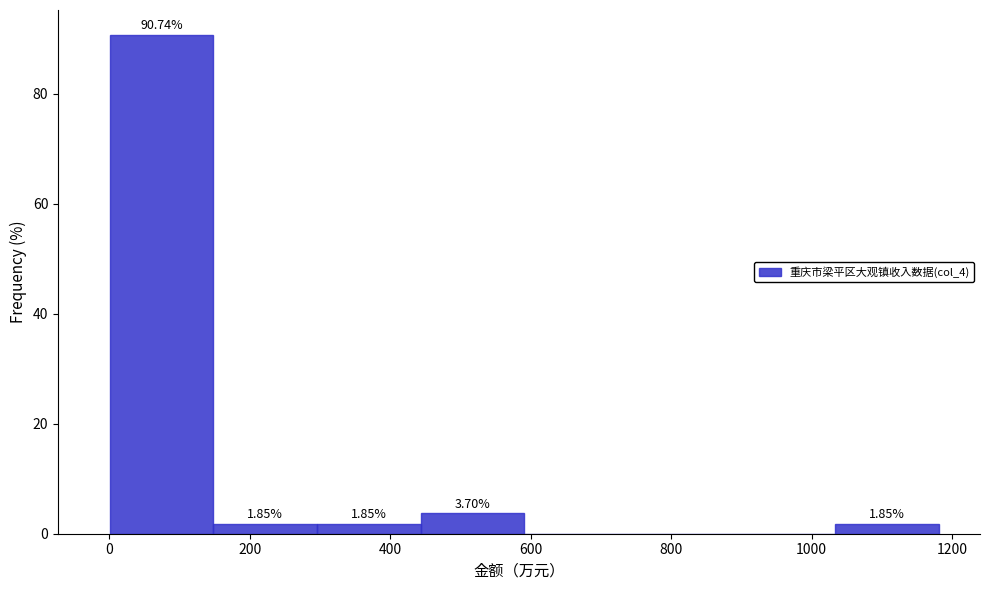

Over which range of the x-axis is the bar tallest?

0 to 140